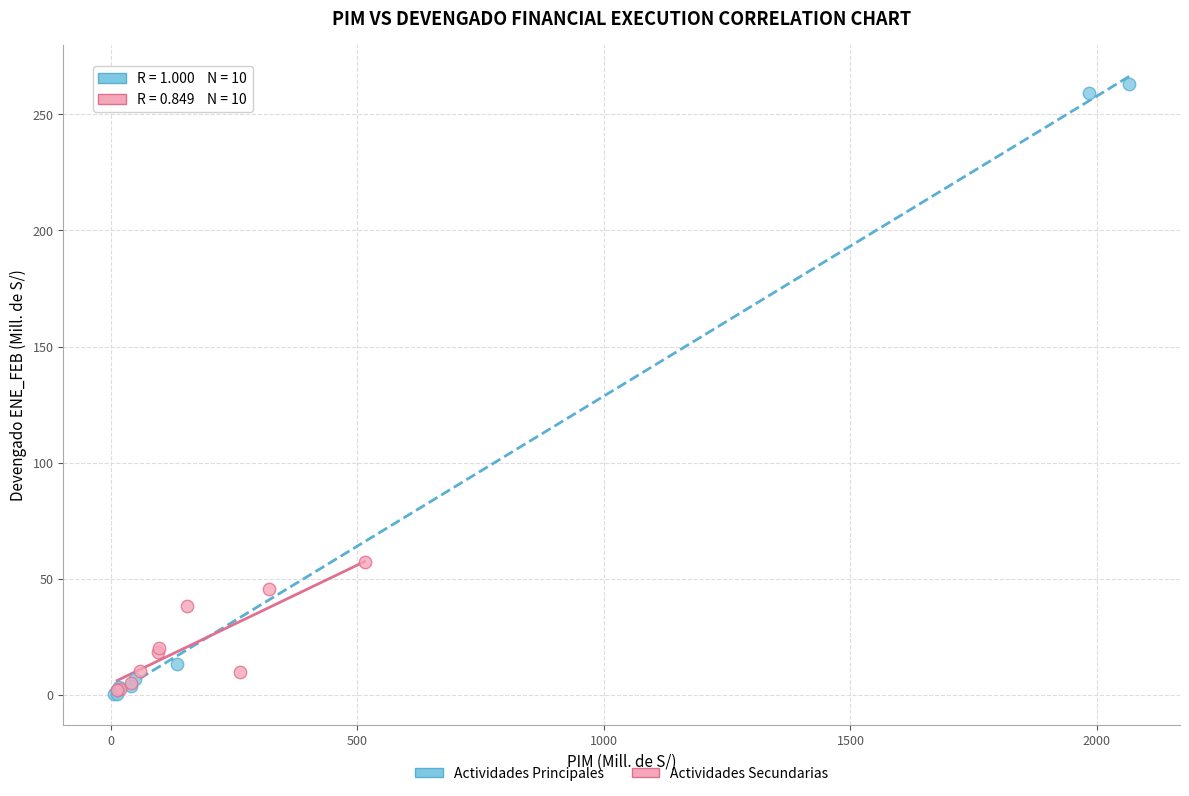

Which series reaches the maximum Y coordinate?

Actividades Principales